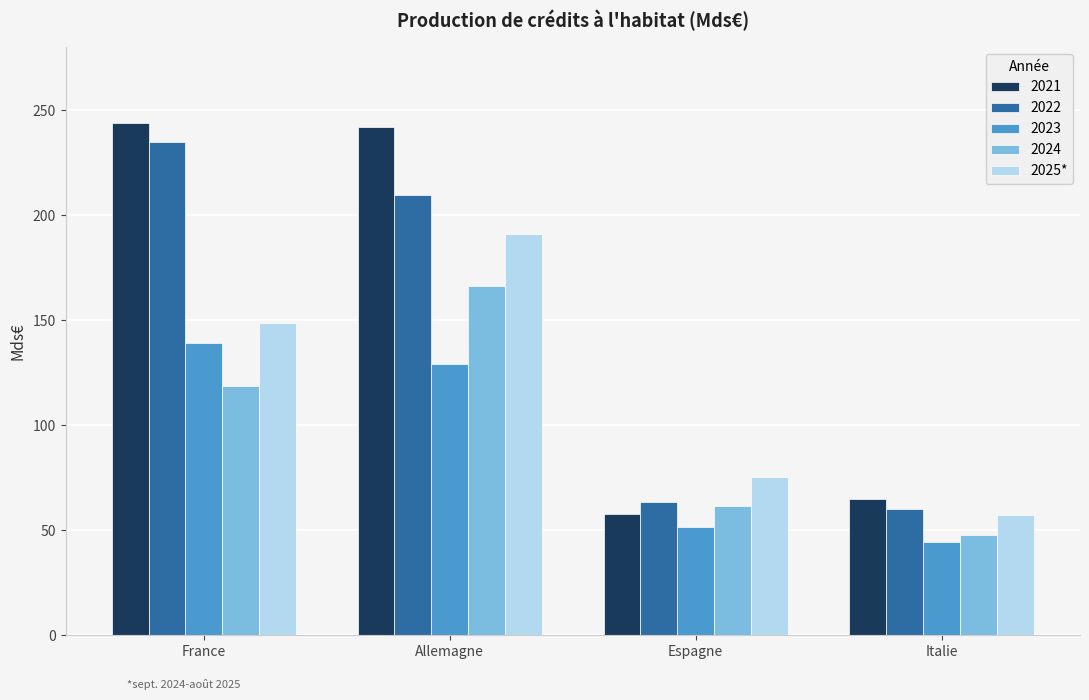

What is the label of the 4th bar from the left?

Italie